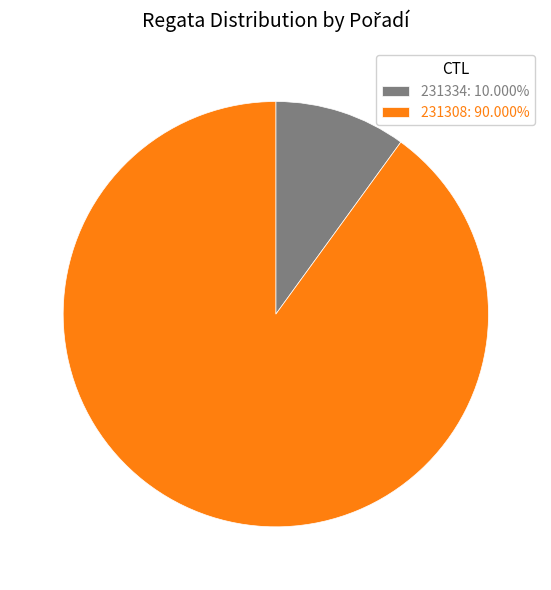

The 231308 slice represents 99% of the pie. True or false?

False